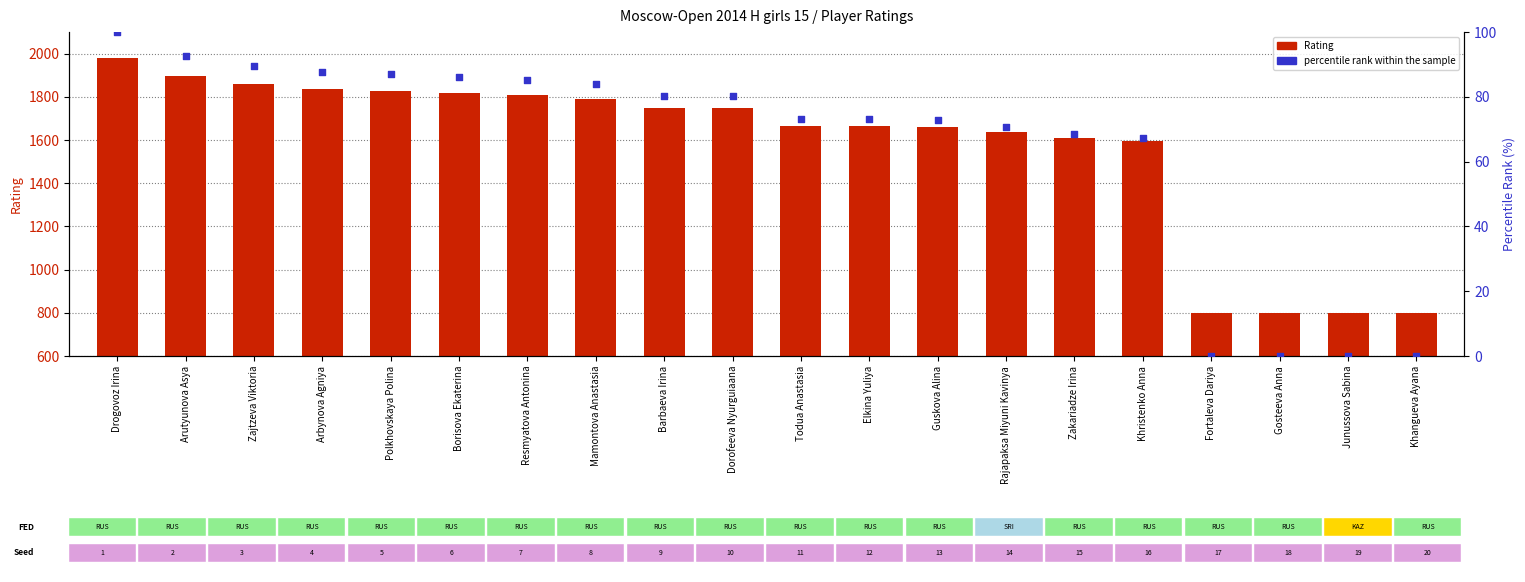

Is the value of percentile rank within the sample at Khangueva Ayana greater than the value of Rating at Elkina Yuliya?

No